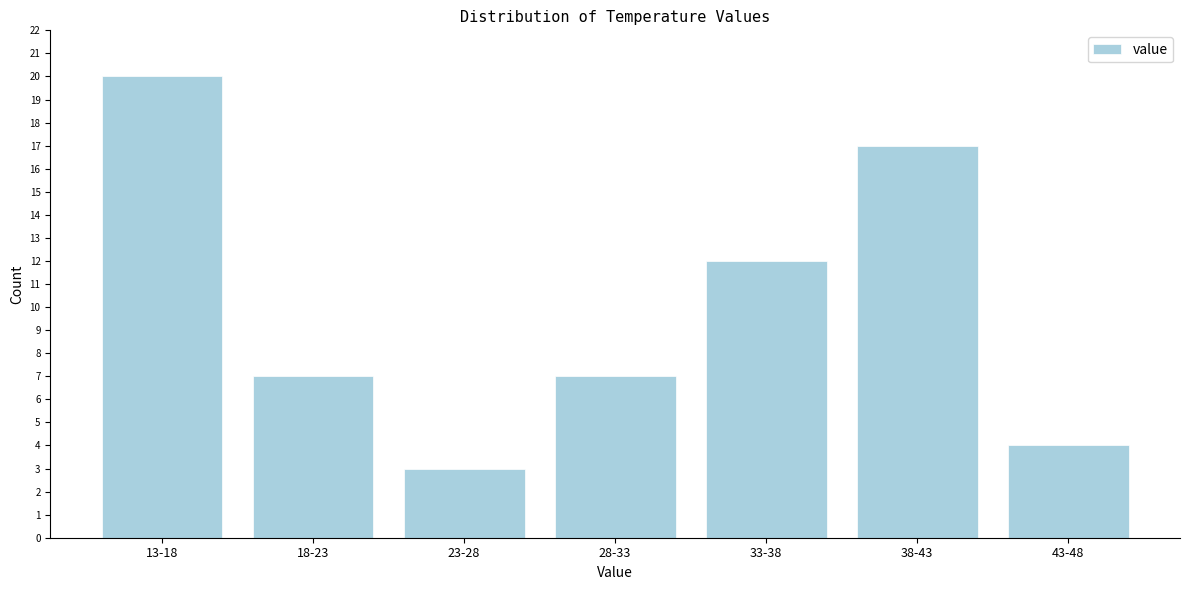

Reading left to right, what are all the values shown in this chart?

13-18=20	18-23=7	23-28=3	28-33=7	33-38=12	38-43=17	43-48=4